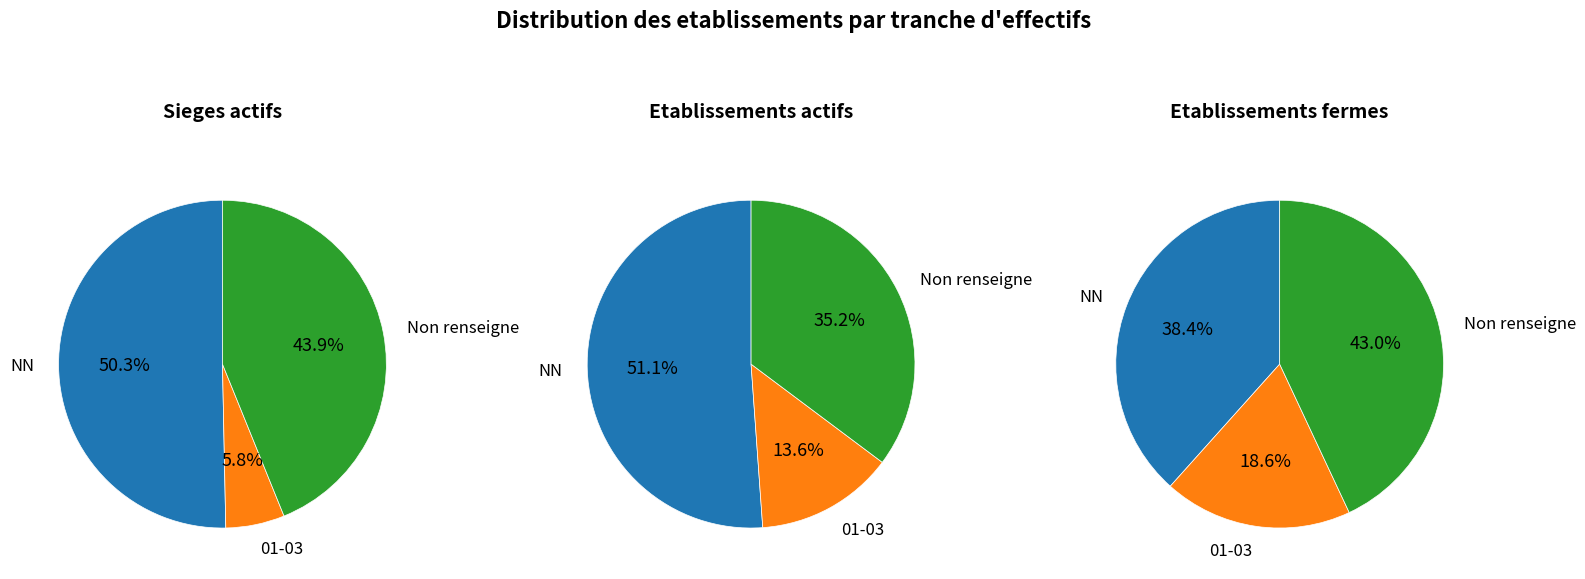

The 01 slice represents 1% of the pie. True or false?

False